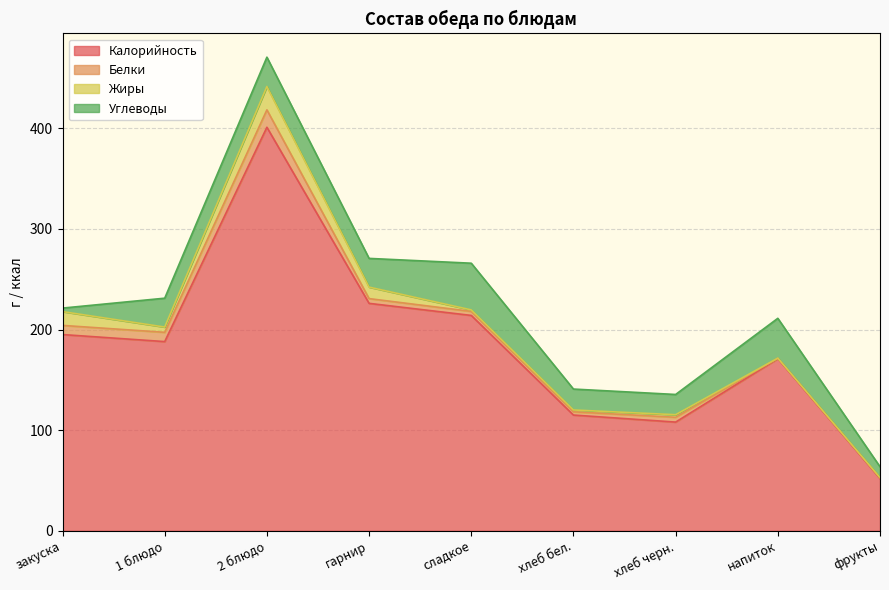

How many lines are shown in the chart?

4